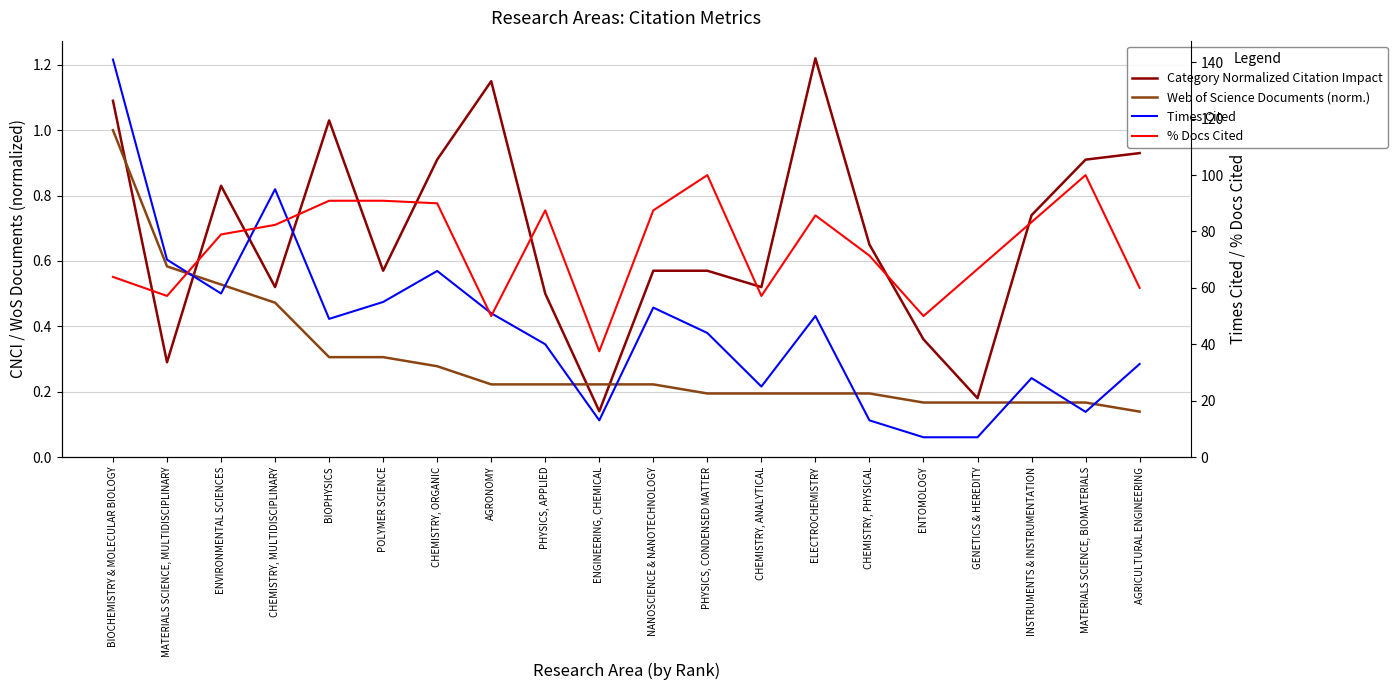

What is the label of the 8th point from the right?

CHEMISTRY, ANALYTICAL